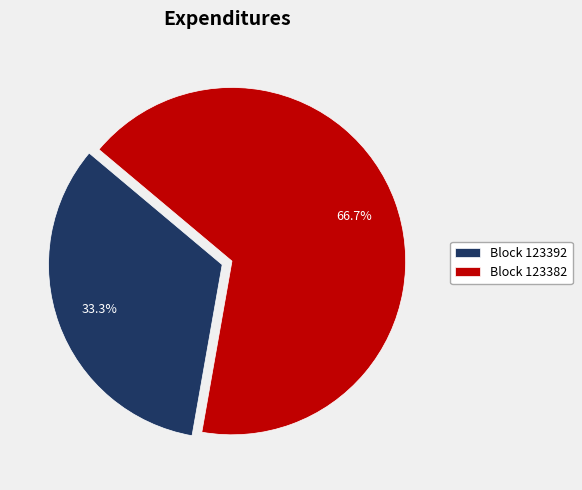

Which category accounts for the majority?

Block 123382